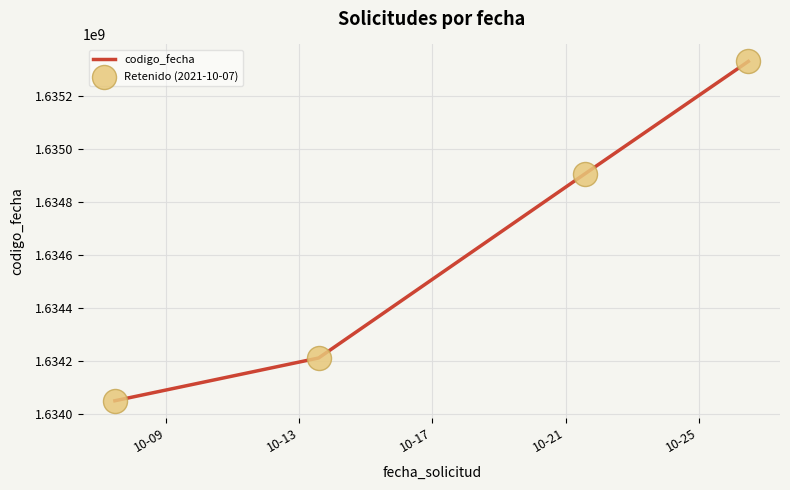

True or false: there are more than 2 points higher than both neighbors.

False